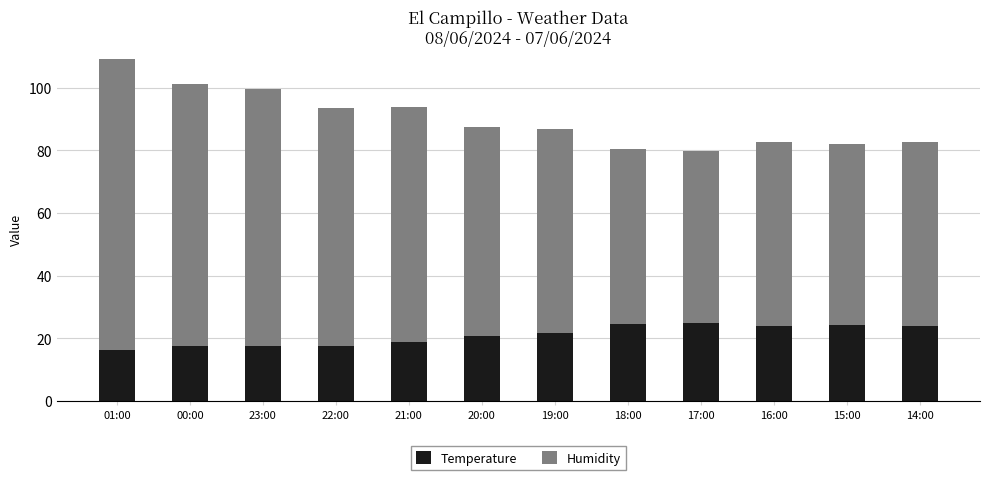

The Temperature series shows 33.2 at 17:00. True or false?

False